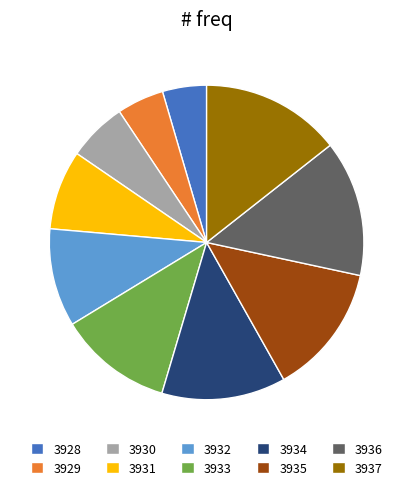

Approximately how many times larger is the value at 3932 compared to 3929?

2.1